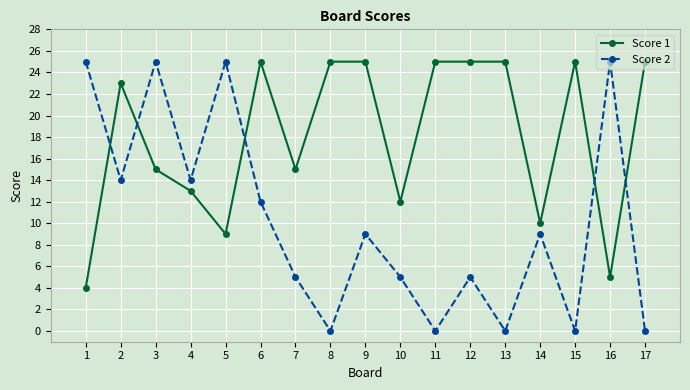

True or false: Score 2 has a value of 9 at 14.

True